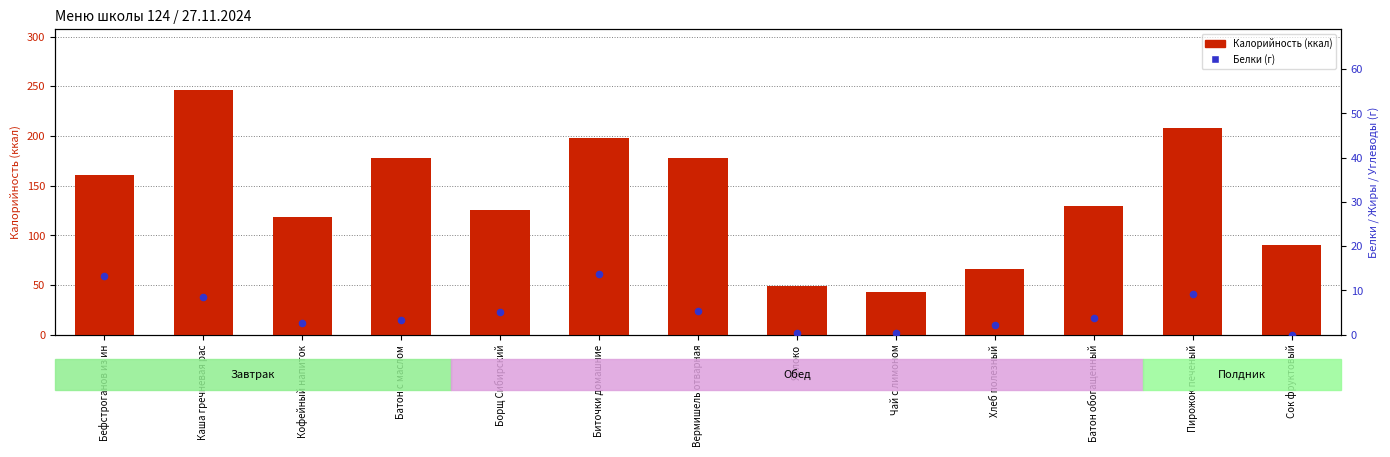

What is the total value across all series at Бефстроганов из ин?

174.2